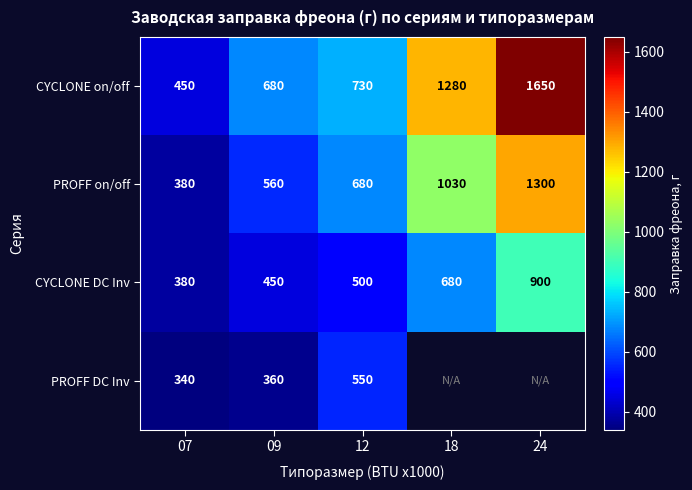

True or false: CYCLONE on/off has a value of 450 at 07.

True